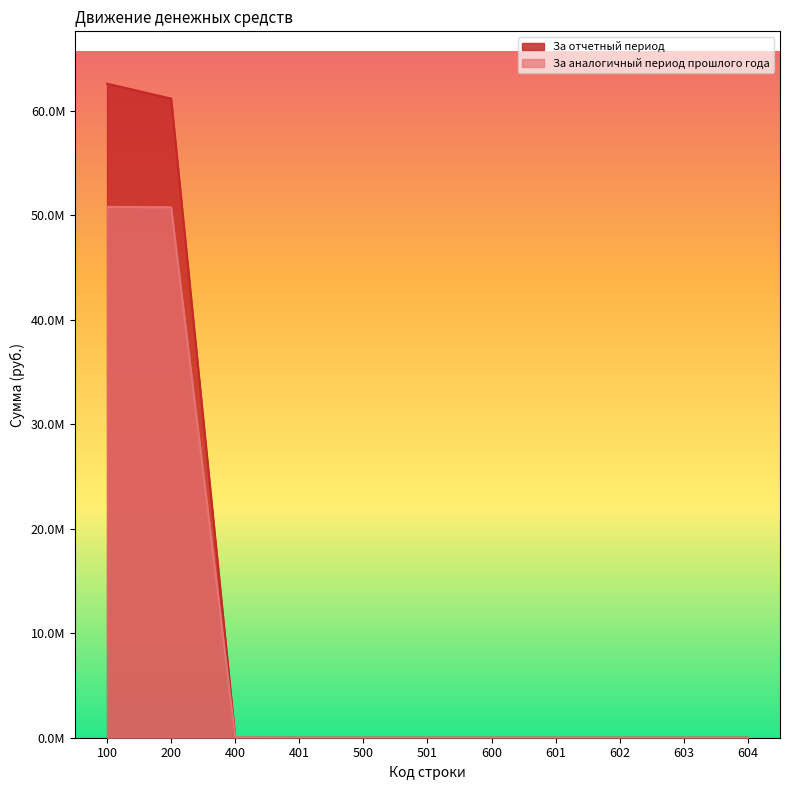

List the series in order of their peak value, highest first.

За отчетный период, За аналогичный период прошлого года